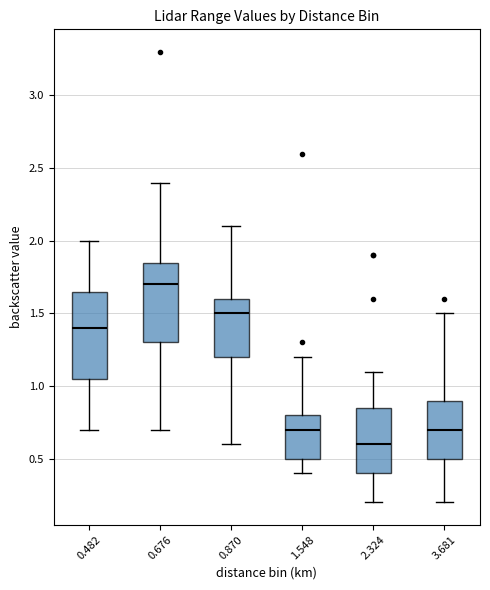

Reading left to right, read every box against the y-axis: the position of its median line, the range the box covers, and the ends of its whiskers. The values are not printed on the chart, so give them approximately, as read against the axis.

0.482: median 1.40, box 1.05 to 1.65, whiskers 0.70 to 2.00
0.676: median 1.70, box 1.30 to 1.85, whiskers 0.70 to 2.40
0.870: median 1.50, box 1.20 to 1.60, whiskers 0.60 to 2.10
1.548: median 0.70, box 0.50 to 0.80, whiskers 0.40 to 1.20
2.324: median 0.60, box 0.40 to 0.85, whiskers 0.20 to 1.10
3.681: median 0.70, box 0.50 to 0.90, whiskers 0.20 to 1.50